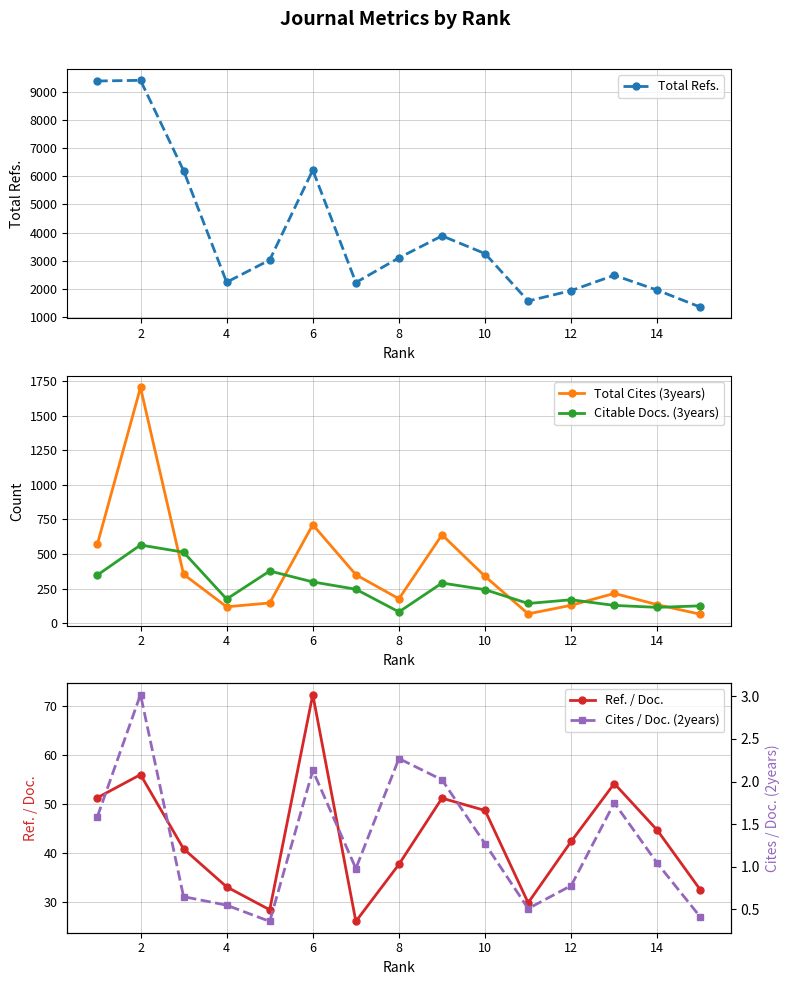

The value of Total Refs. at 4 is 2243. True or false?

True